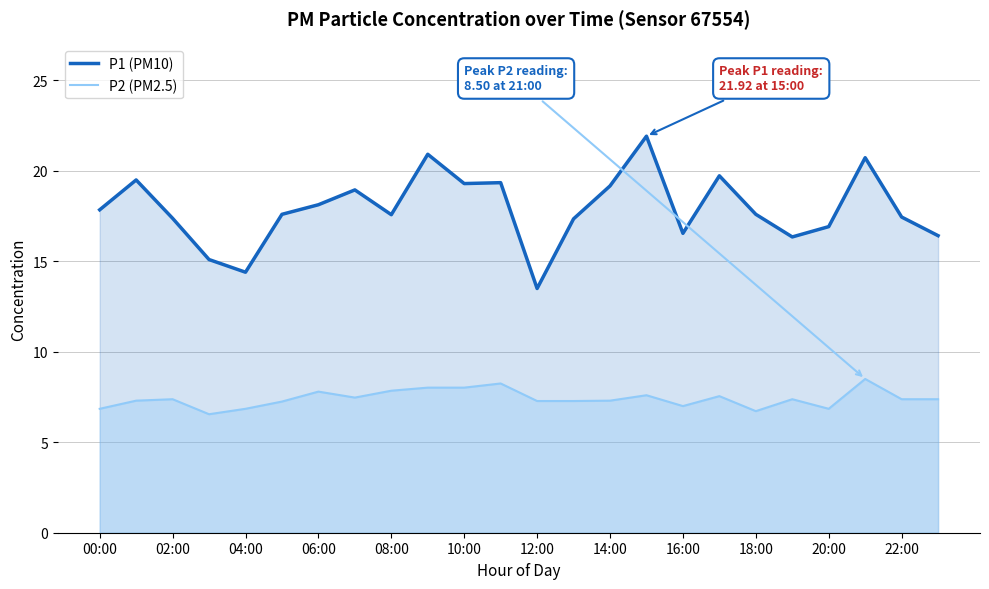

Is it true that P2 (PM2.5) equals 5.0 at 08:00?

False